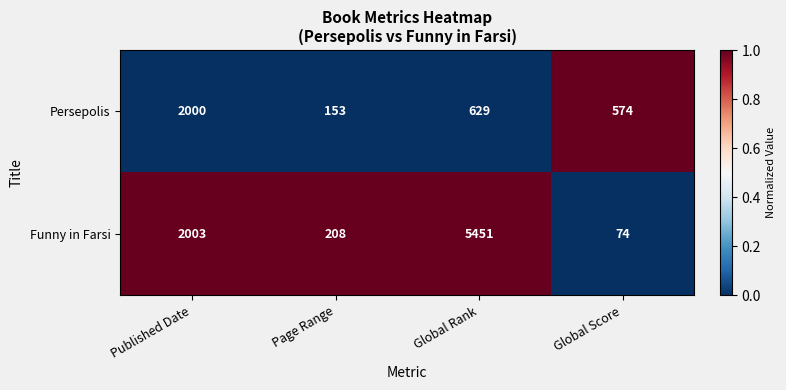

Rank the categories by Persepolis value from highest to lowest.

Published Date, Global Rank, Global Score, Page Range